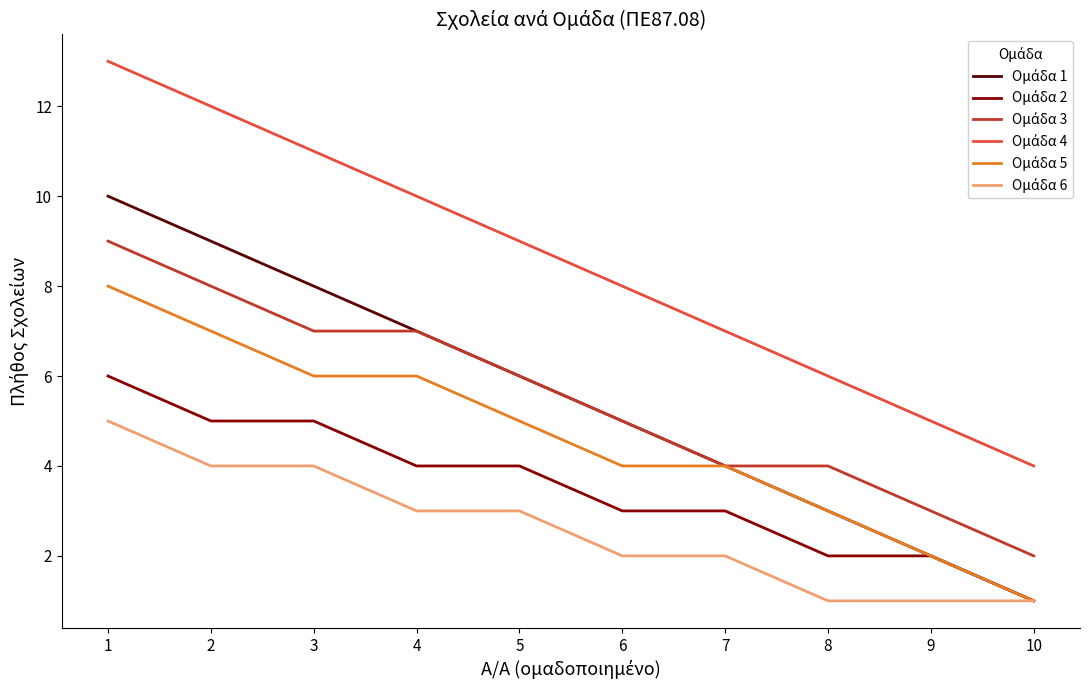

What is the difference between the highest and lowest values at 4?

7